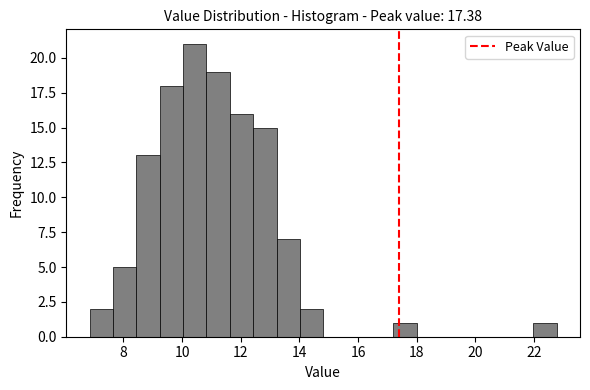

Read against the x-axis, roughly where is the centre of the tallest bar?

10.4